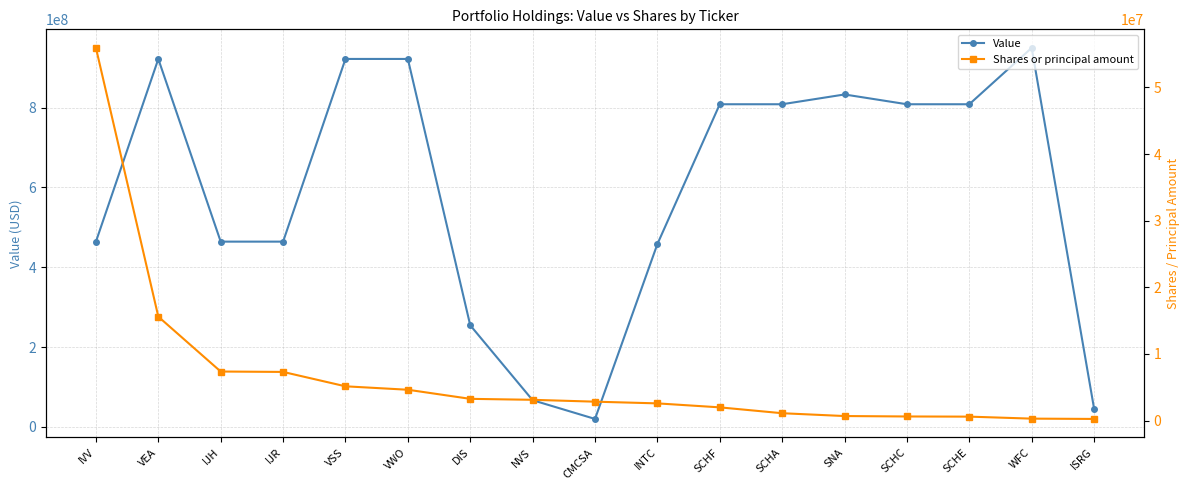

True or false: Shares or principal amount and Value intersect in this chart.

False